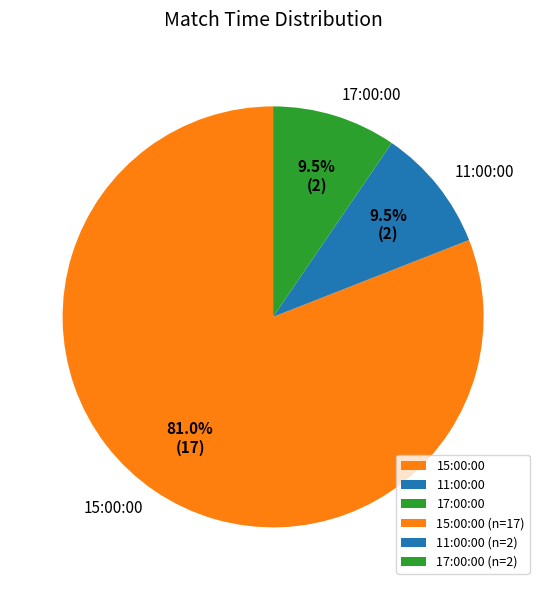

What portion of the pie excludes 17:00:00?

90.5%